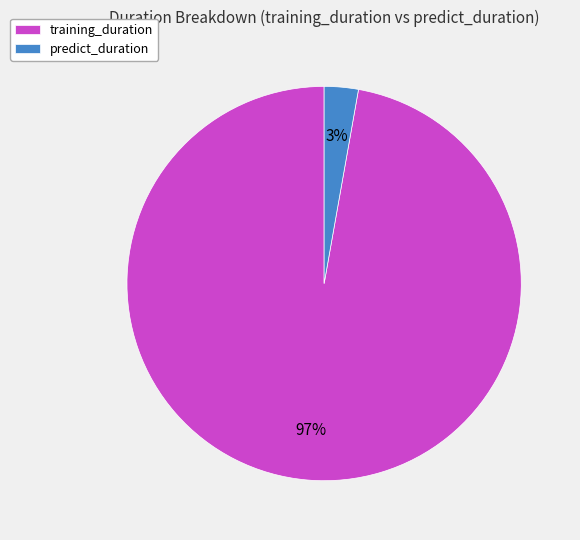

Rank the categories by value from highest to lowest.

training_duration, predict_duration